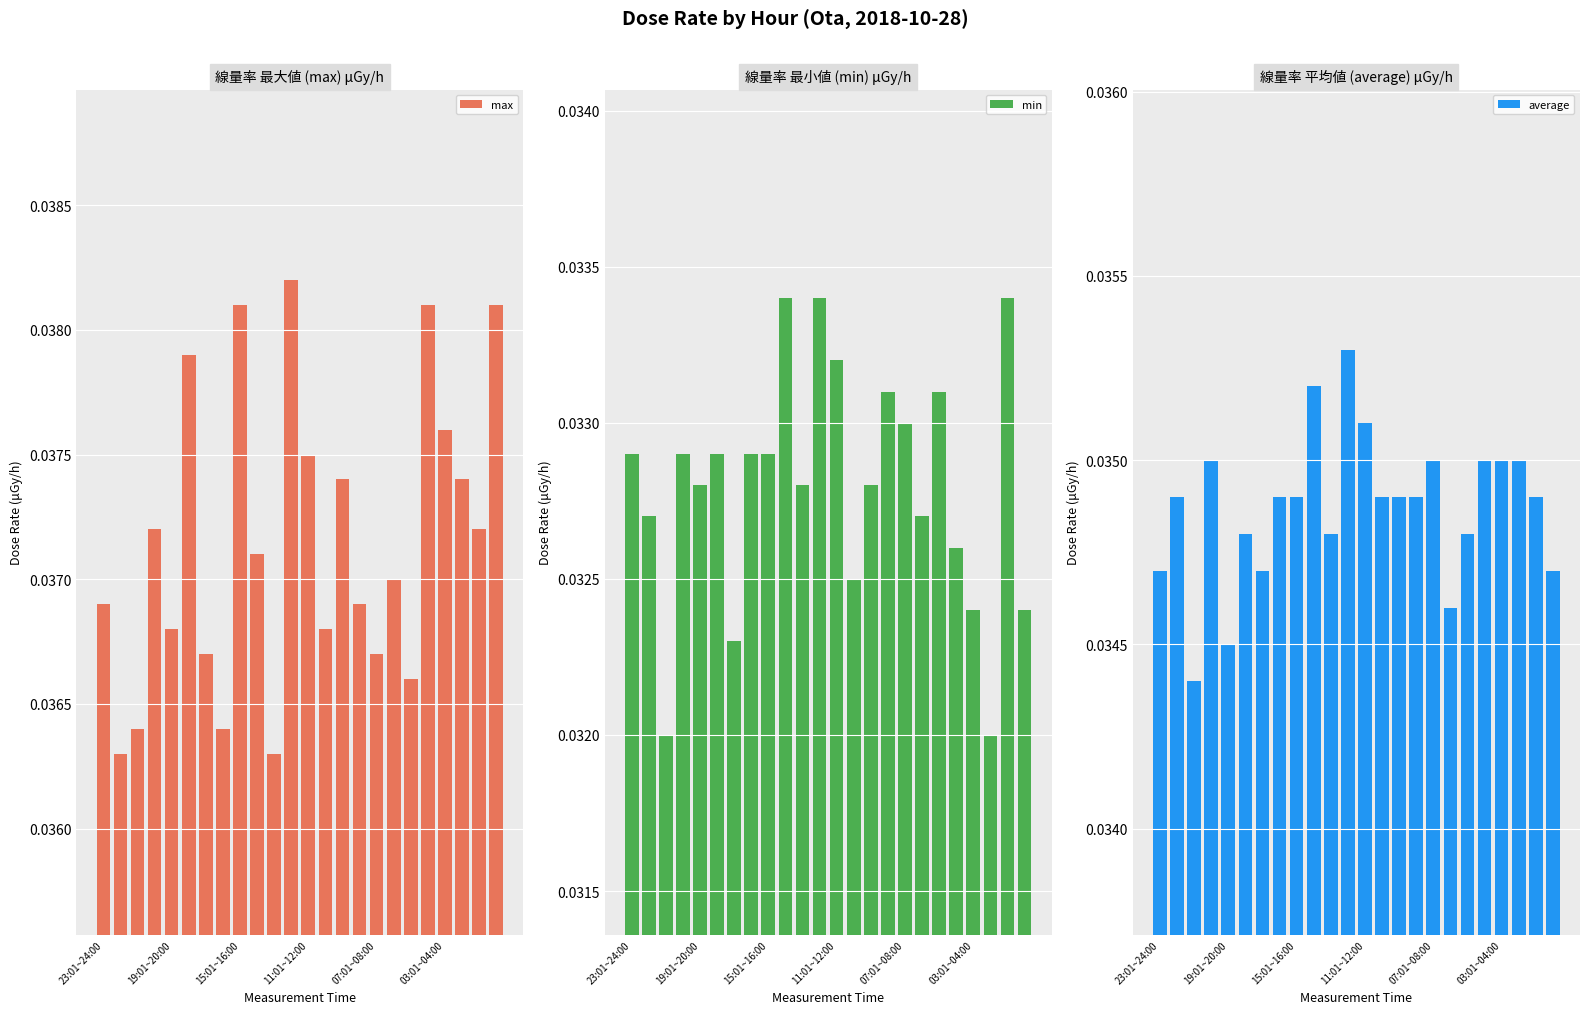

What position from the left is 23?

24